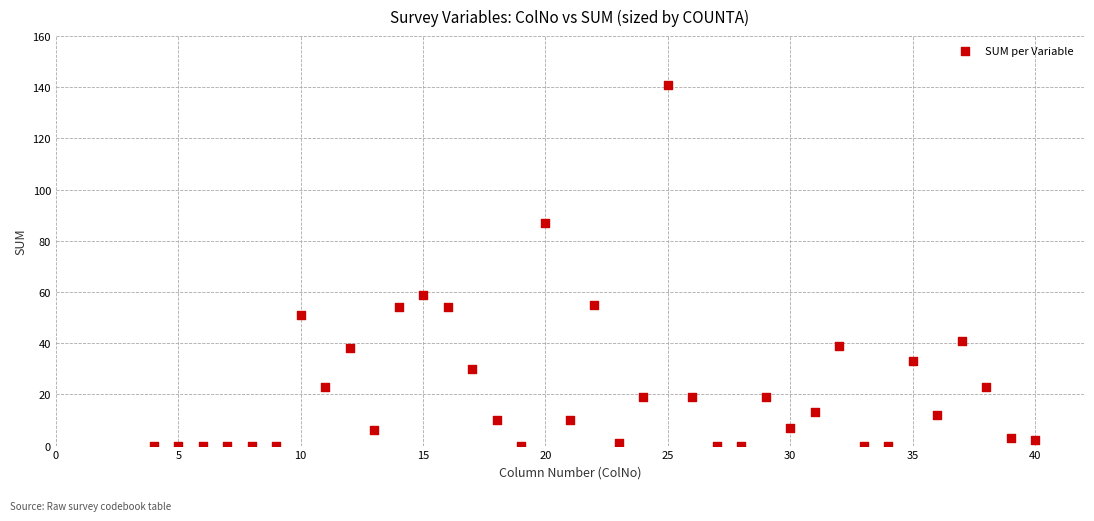

What Y value in the scatter plot is closest to 70?

59